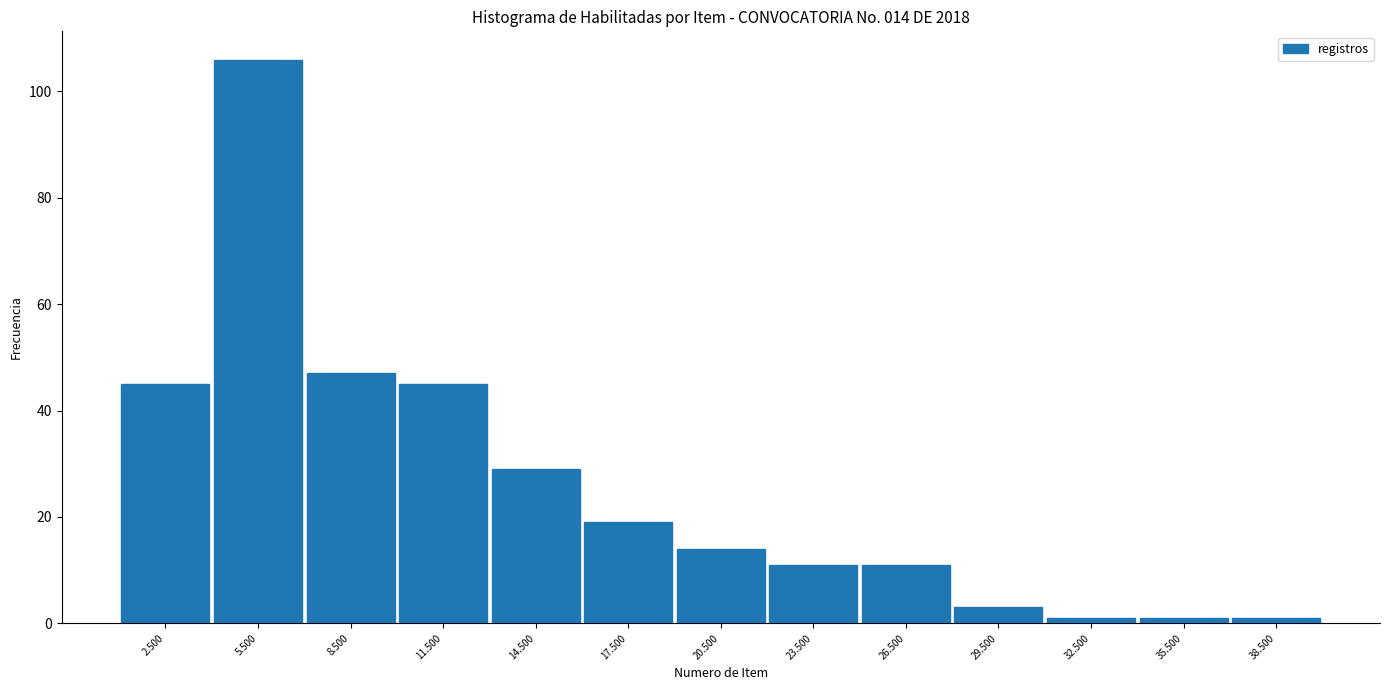

Reading left to right, what are all the values shown in this chart?

45	106	47	45	29	19	14	11	11	3	1	1	1